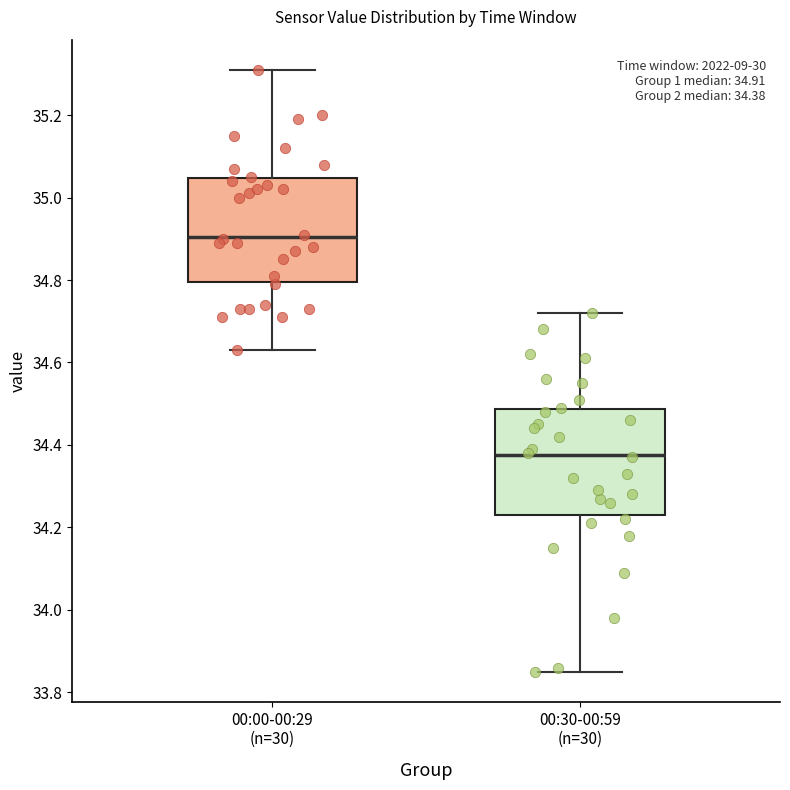

Which box has the lowest median line?

00:30-00:59 (n=30)